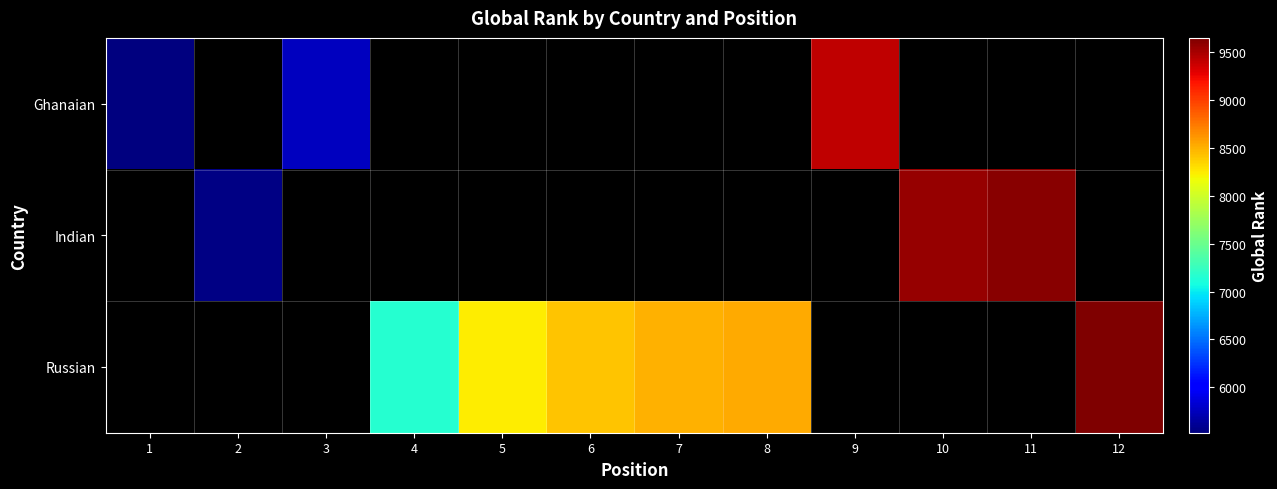

Is the value of Russian at 4 greater than the value of Indian at 5?

No